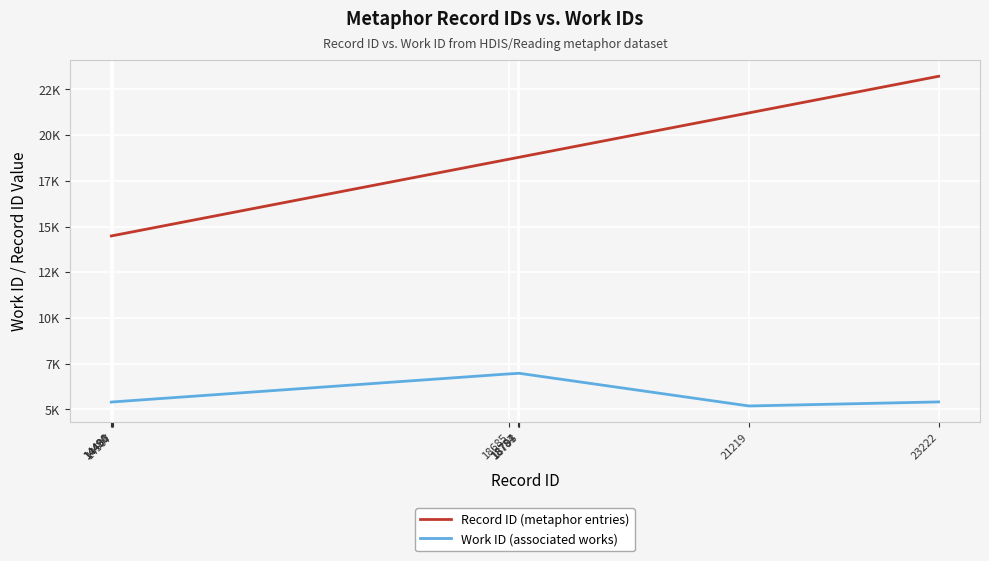

Which has a higher value, 18793 or 14491?

18793